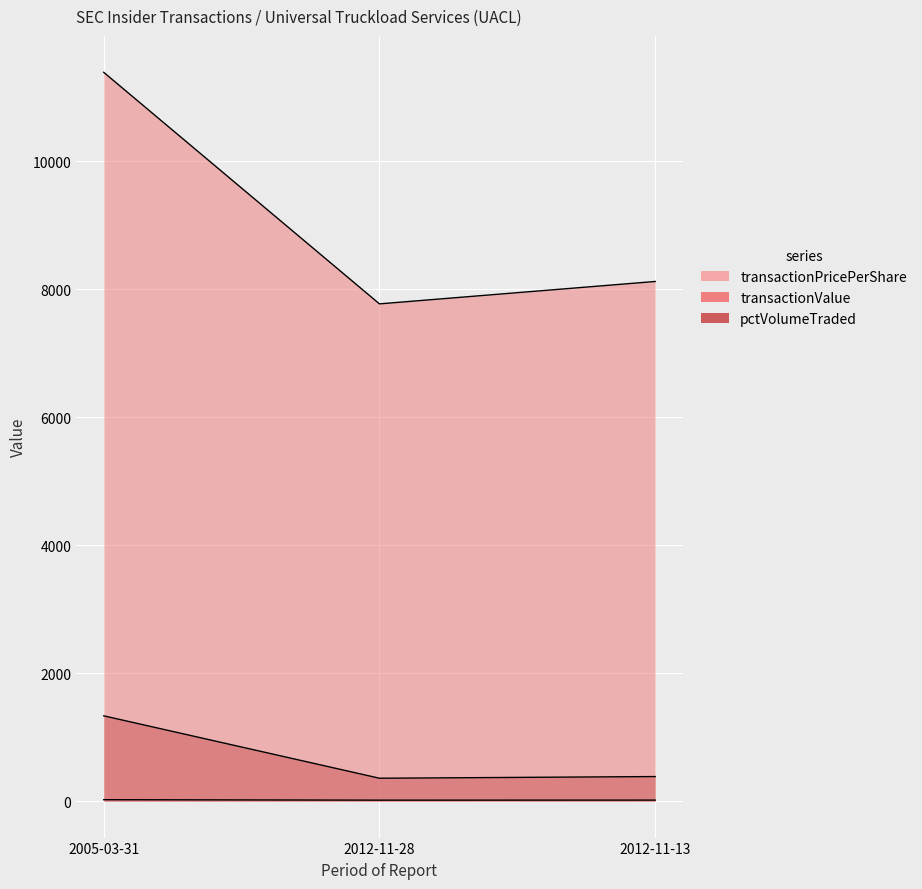

At which label is transactionValue closest to 9579?

2012-11-13